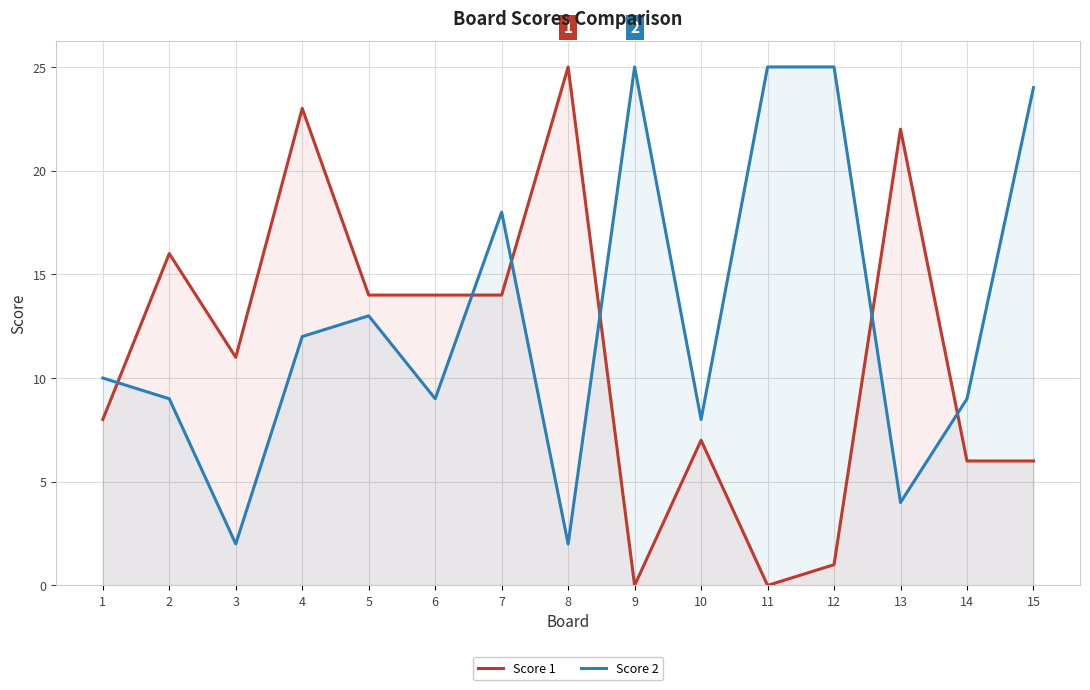

True or false: Score 2 and Score 1 cross at least once.

True